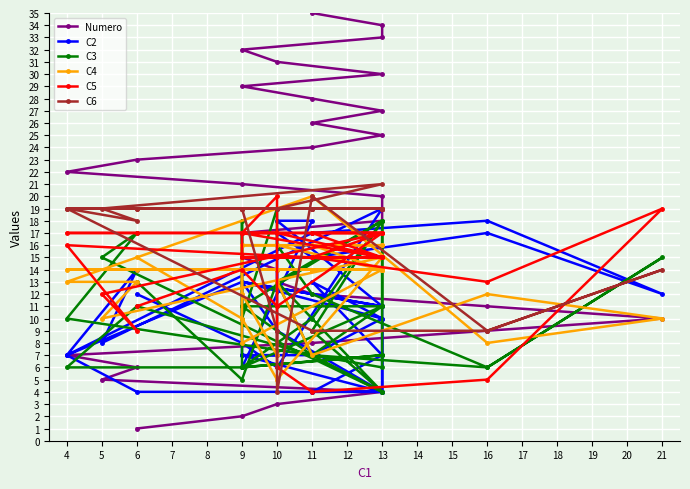

What is the difference between the maximum and minimum values in the C4 series?

15